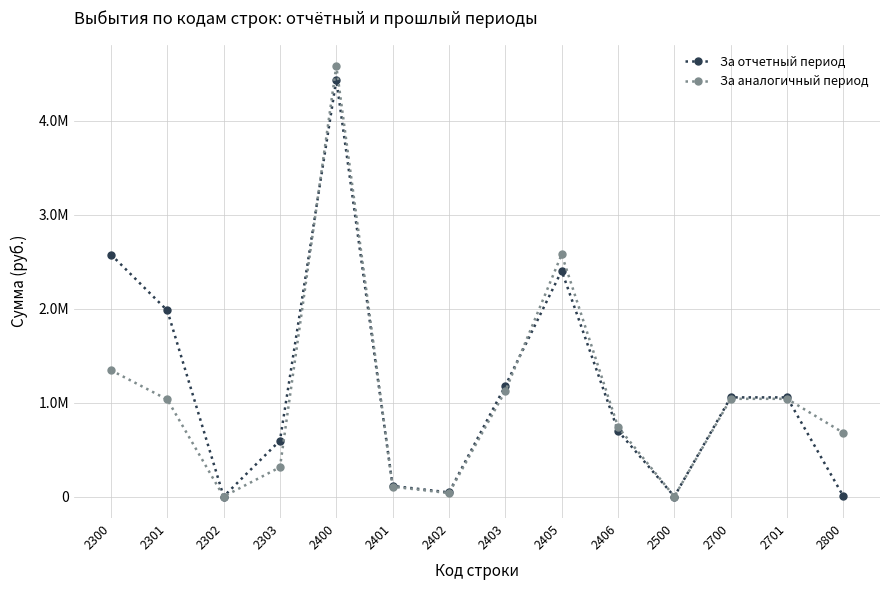

What is the difference between the За отчетный период values at 2700 and 2406?

356153.2